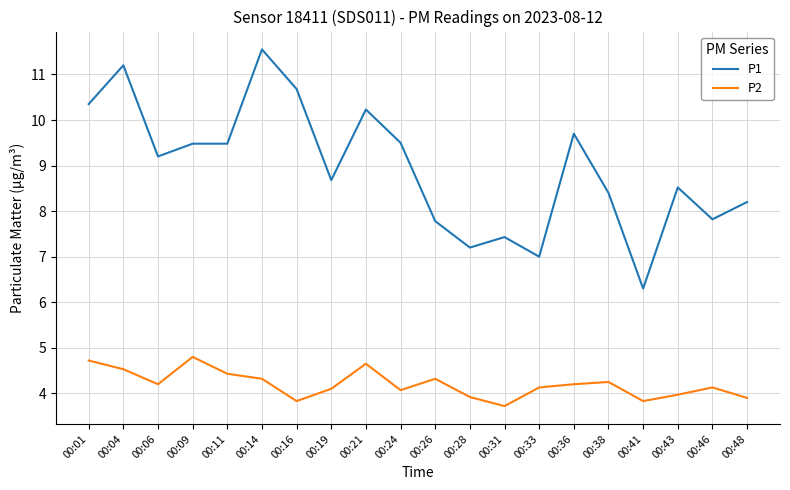

Which series has the widest spread of values?

P1